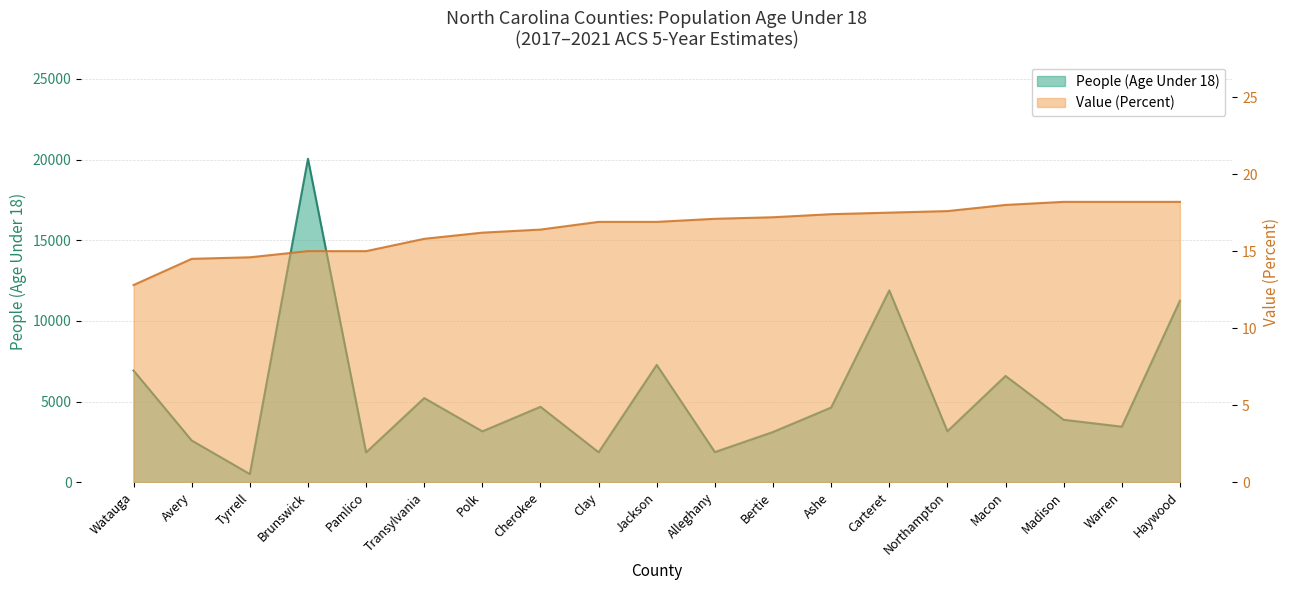

What are all the series names shown in the legend?

People (Age Under 18), Value (Percent)